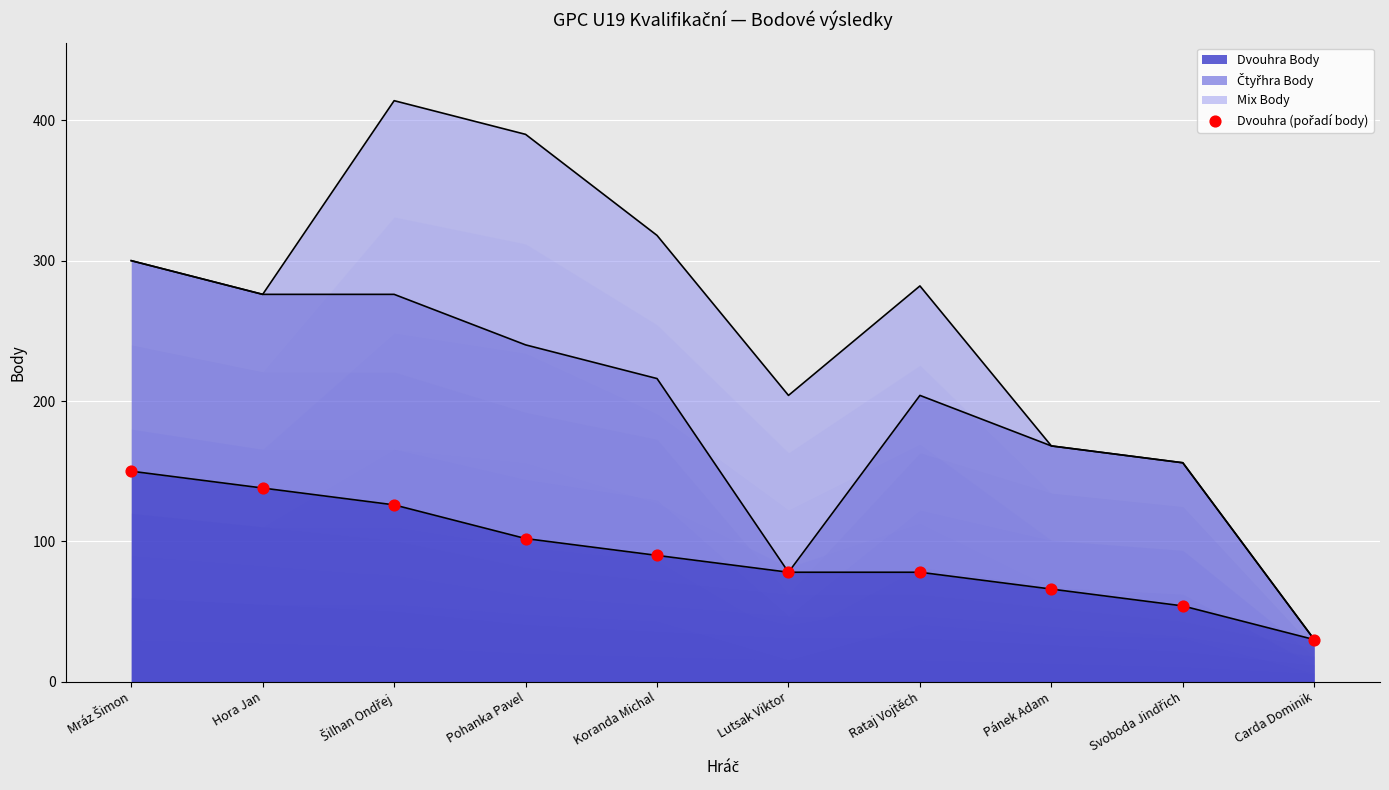

What is the change in value from Pánek Adam to Svoboda Jindřich?

-12